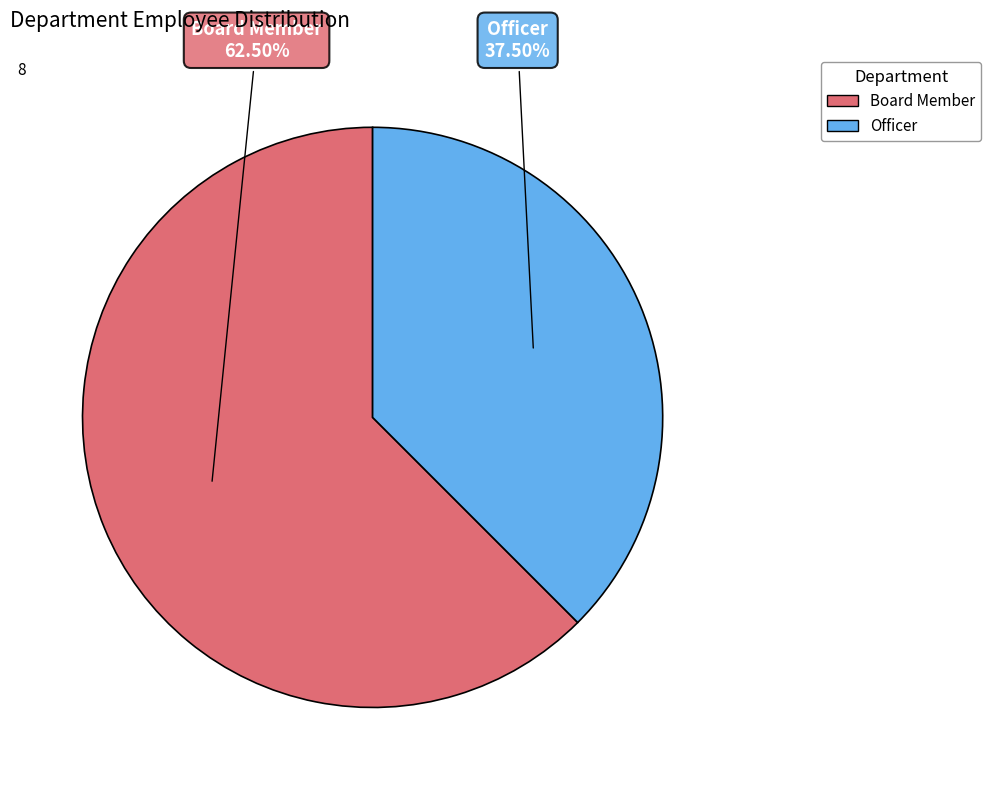

Rank the categories by value from lowest to highest.

Officer, Board Member